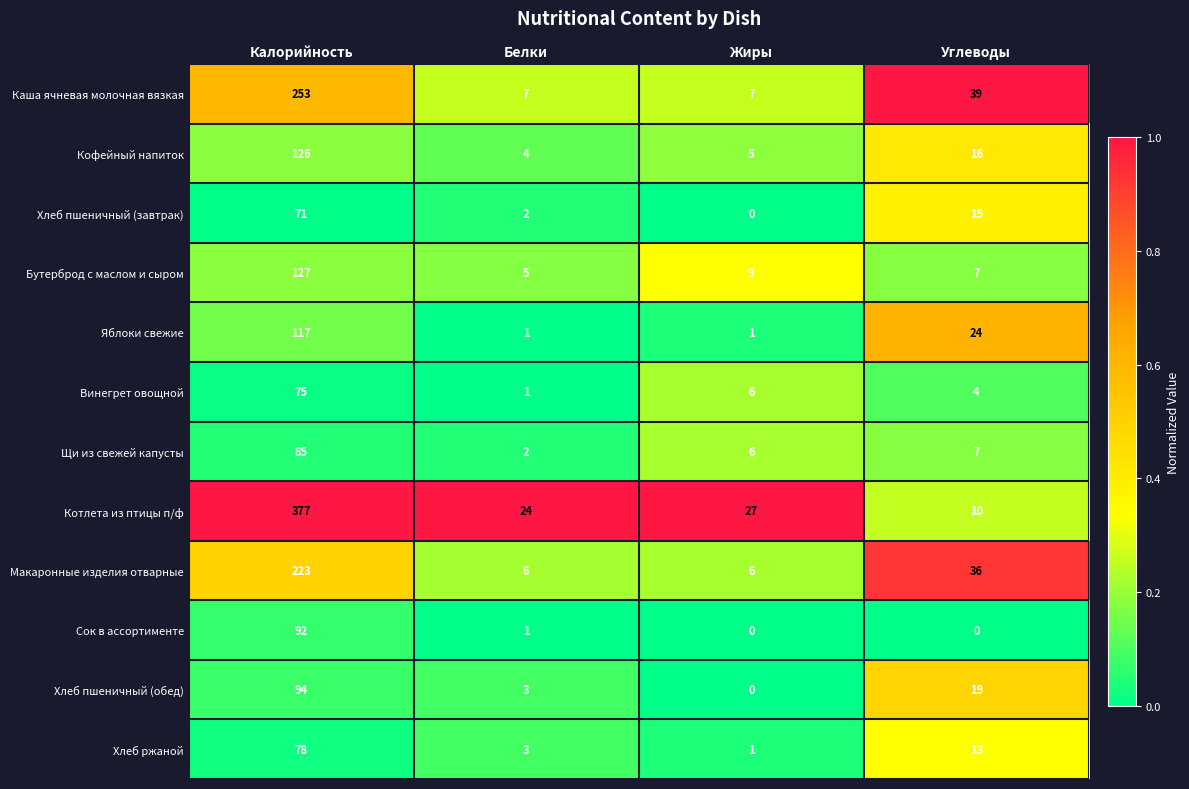

Which series has the largest range (max minus min)?

Котлета из птицы п/ф